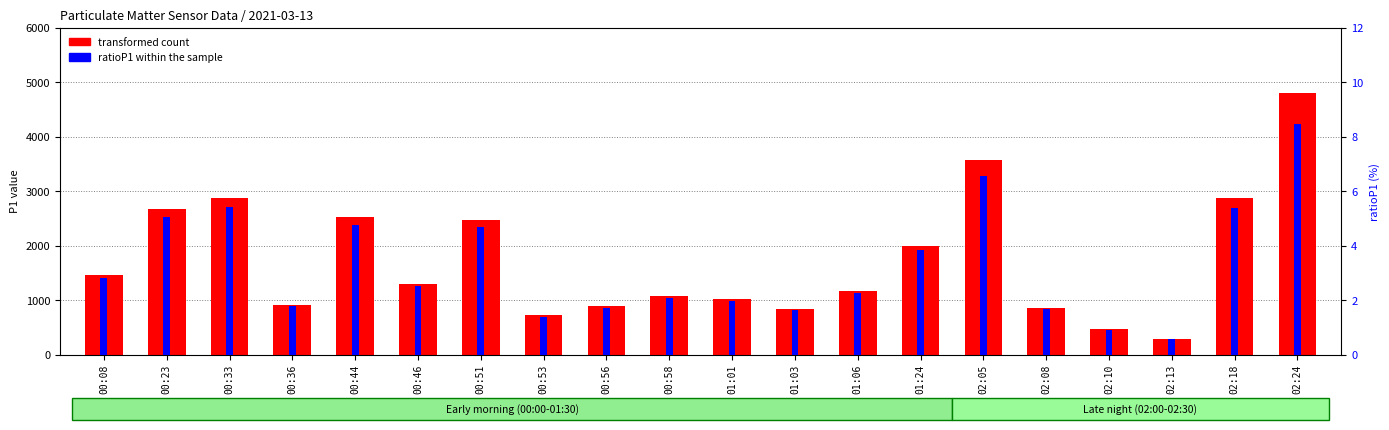

Are the bars grouped side by side (vs. stacked)?

Yes